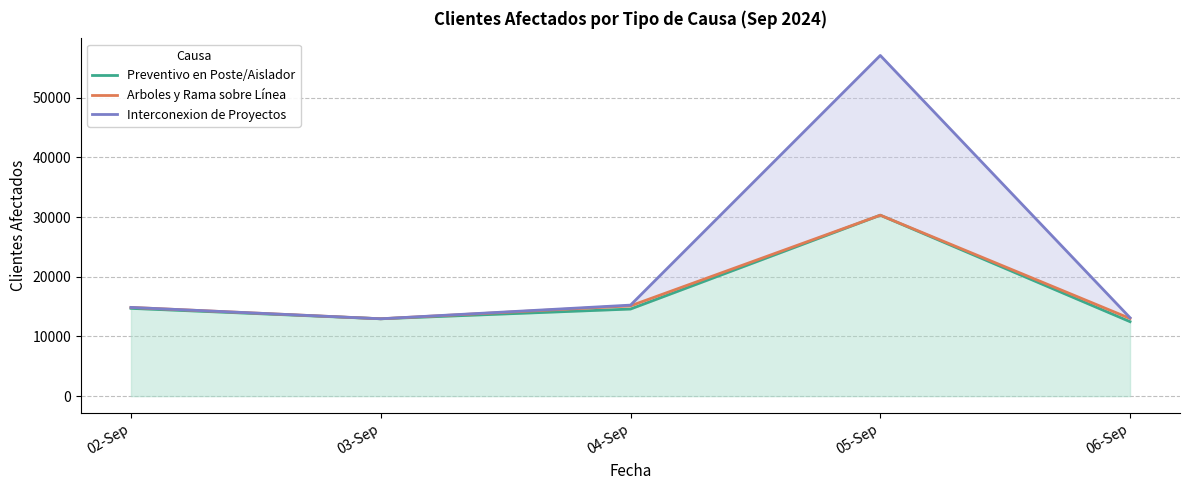

True or false: Interconexion de Proyectos has a value of 78295 at 05-Sep.

False